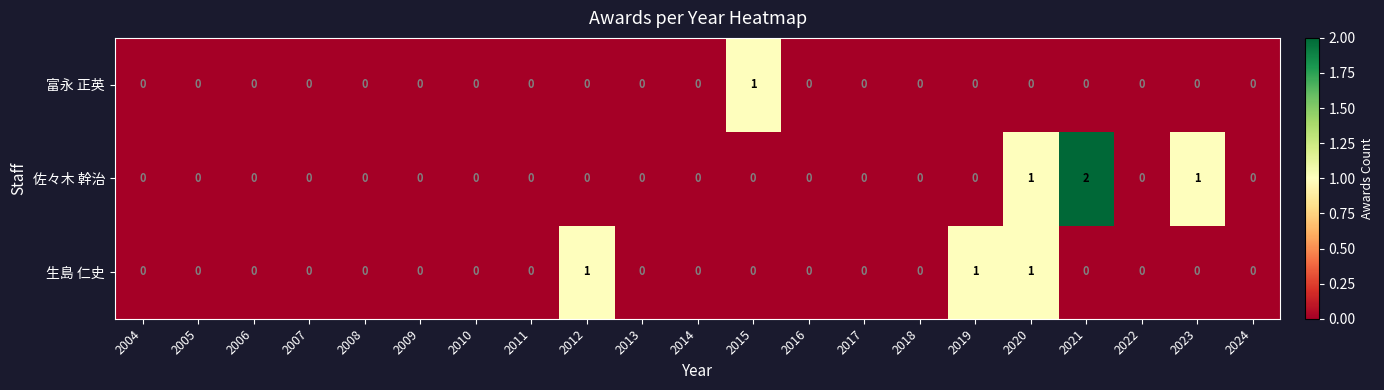

Which series has the largest total across all categories?

佐々木 幹治